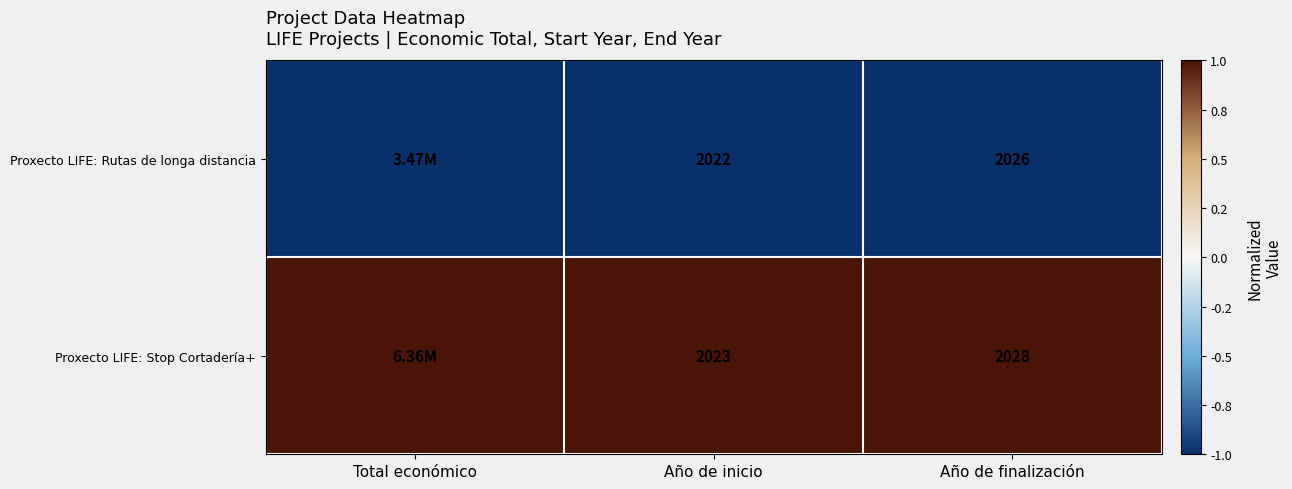

Which series changed the most between Año de inicio and Año de finalización?

Proxecto LIFE: Stop Cortadería+